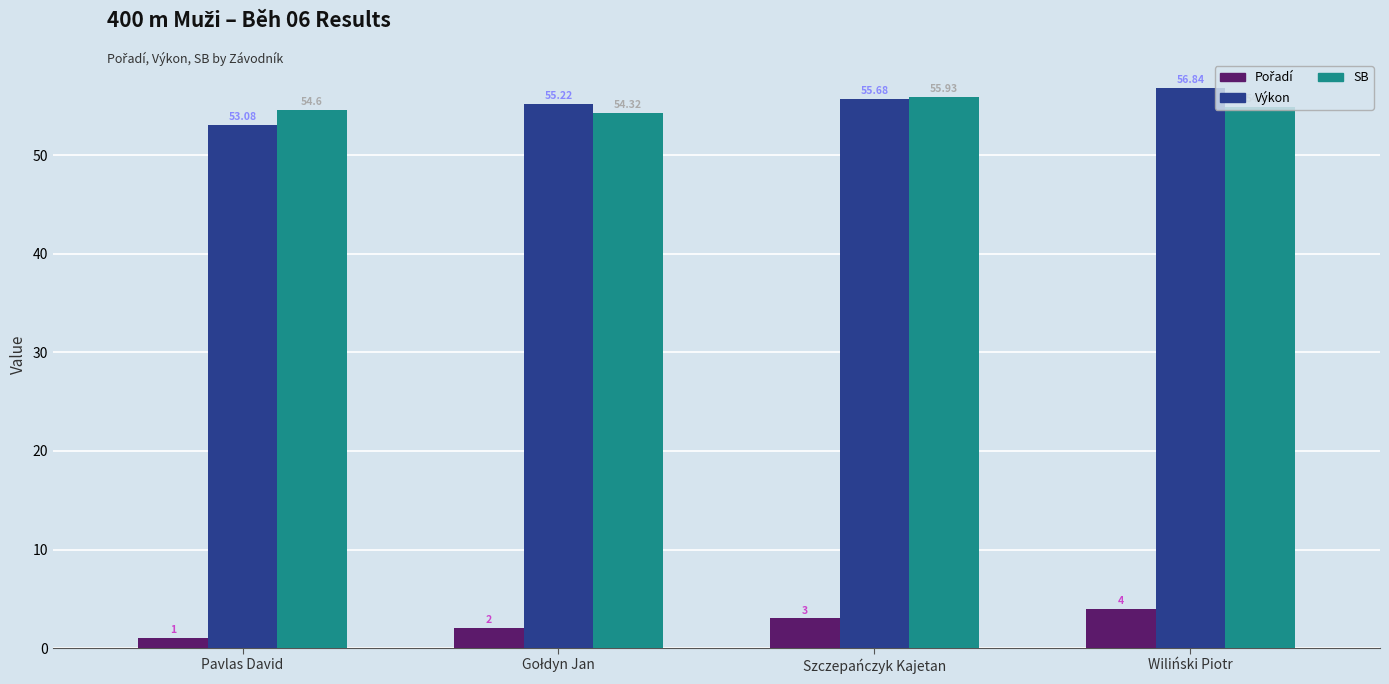

At which label is Výkon closest to 54?

Pavlas David